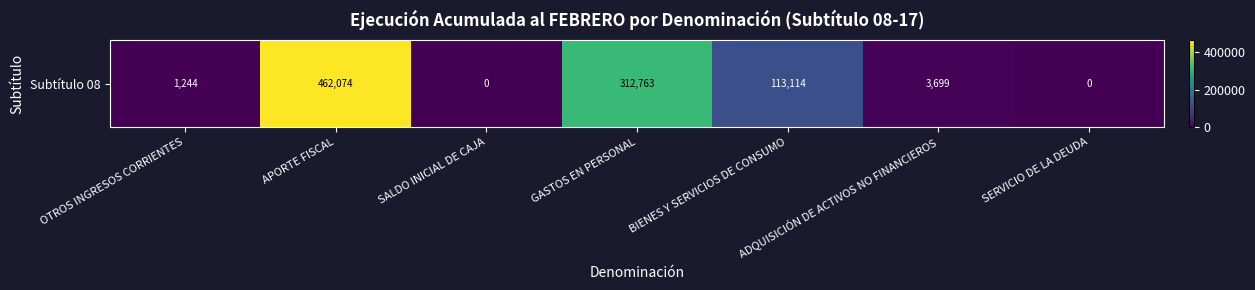

Reading left to right, extract all data points from this chart.

OTROS INGRESOS CORRIENTES=1244	APORTE FISCAL=462074	SALDO INICIAL DE CAJA=0	GASTOS EN PERSONAL=312763	BIENES Y SERVICIOS DE CONSUMO=113114	ADQUISICIÓN DE ACTIVOS NO FINANCIEROS=3699	SERVICIO DE LA DEUDA=0